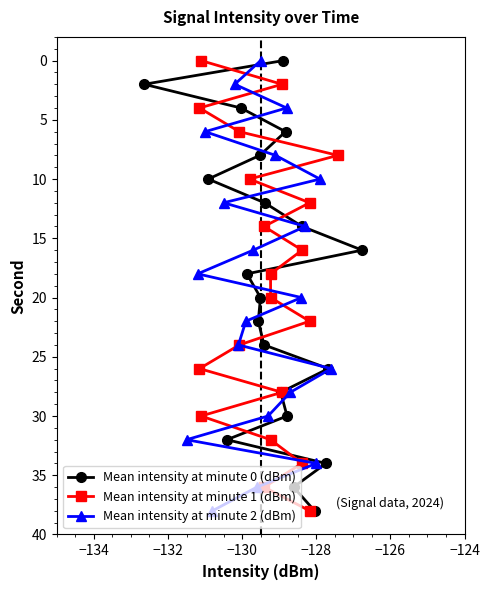

How many series are shown in this chart?

3